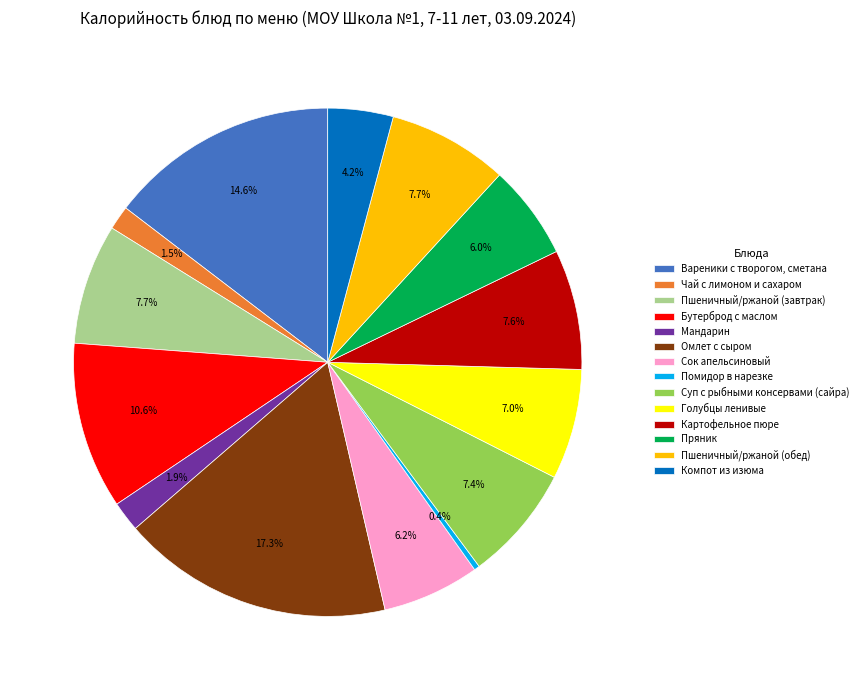

Does any single category account for the majority?

No